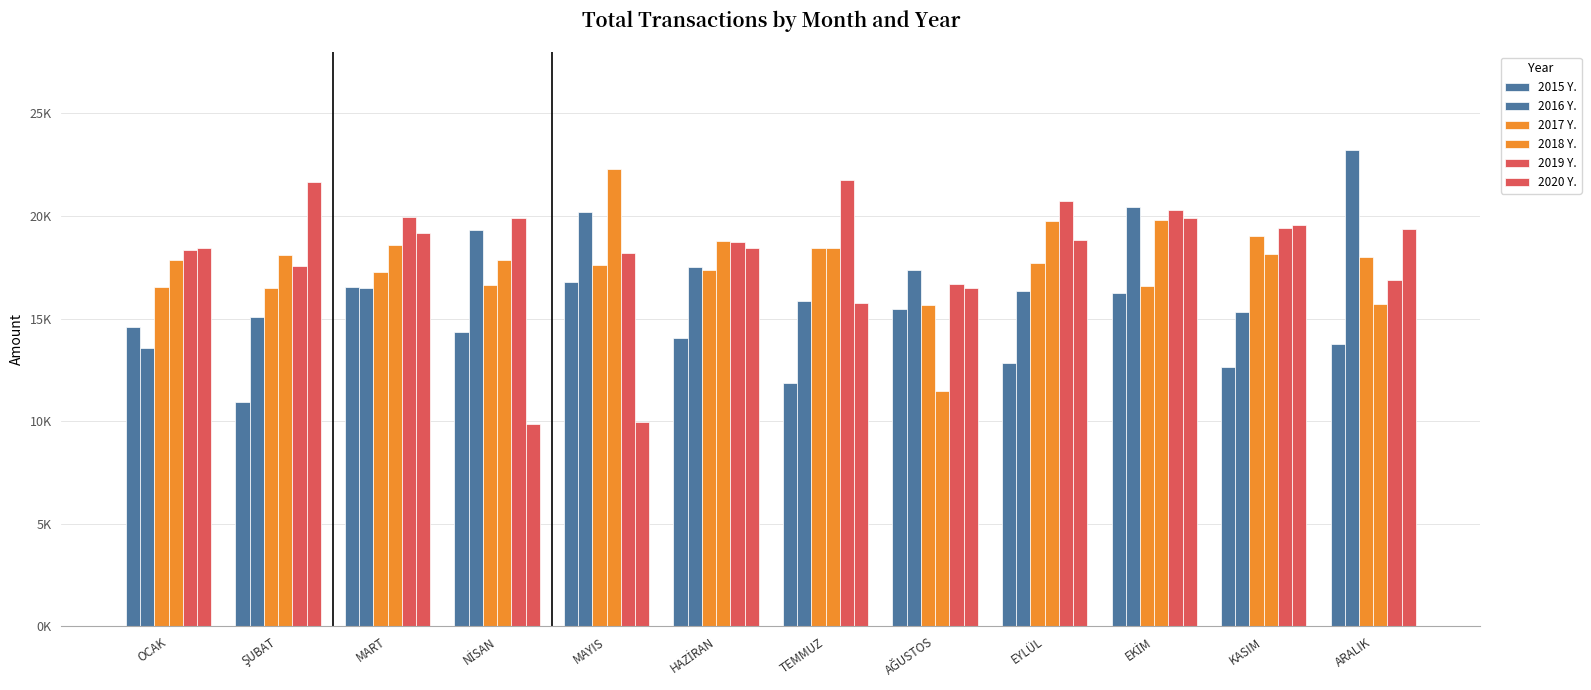

At which category does the chart reach its peak across all series?

ARALIK